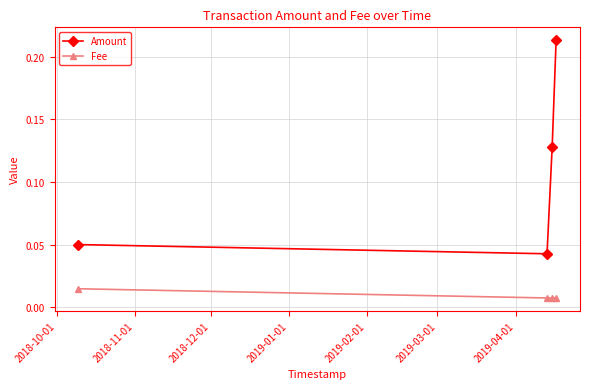

Count the Amount values in the range 0 to 1.

4